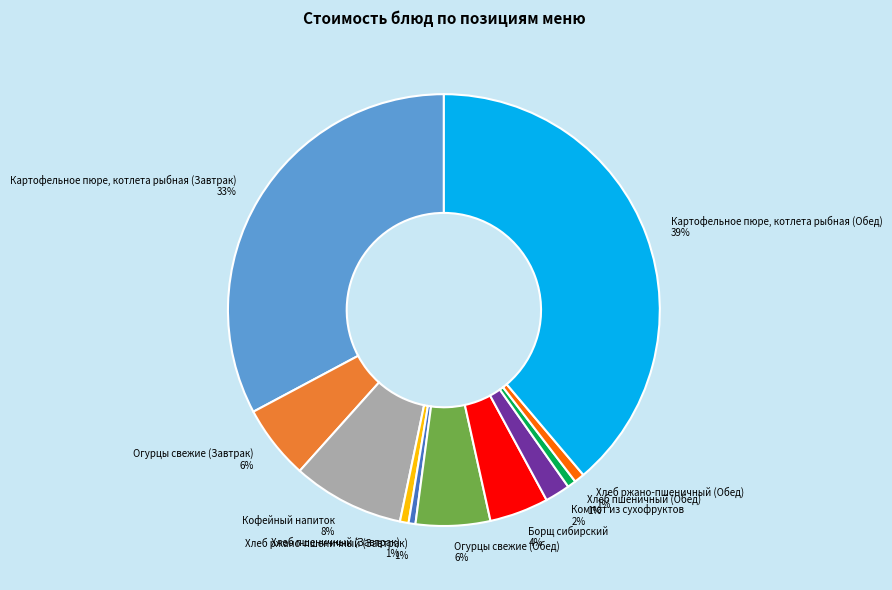

What percentage is the Огурцы свежие (Завтрак) slice, to the nearest percent?

6%